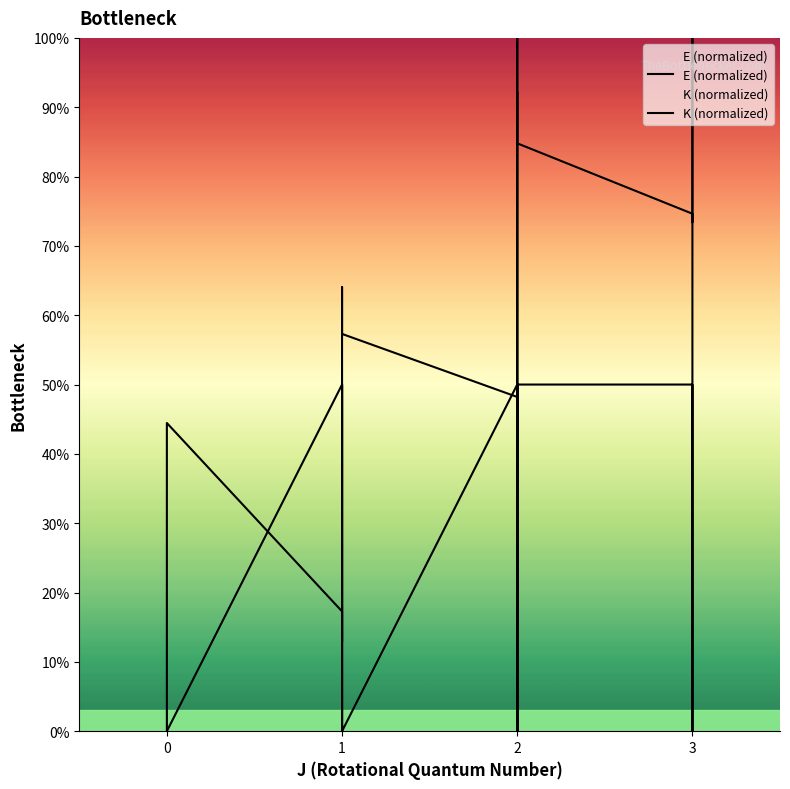

Rank the series by their average value, from lowest to highest.

K (normalized), E (normalized)